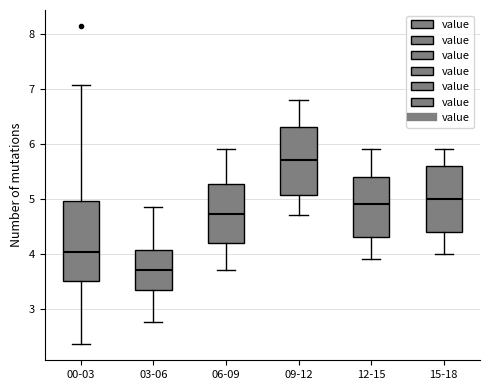

Reading left to right, read every box against the y-axis: the position of its median line, the range the box covers, and the ends of its whiskers. The values are not printed on the chart, so give them approximately, as read against the axis.

00-03: median 4.0, box 3.5 to 5.0, whiskers 2.4 to 7.1
03-06: median 3.7, box 3.3 to 4.1, whiskers 2.8 to 4.9
06-09: median 4.7, box 4.2 to 5.3, whiskers 3.7 to 5.9
09-12: median 5.7, box 5.1 to 6.3, whiskers 4.7 to 6.8
12-15: median 4.9, box 4.3 to 5.4, whiskers 3.9 to 5.9
15-18: median 5.0, box 4.4 to 5.6, whiskers 4.0 to 5.9